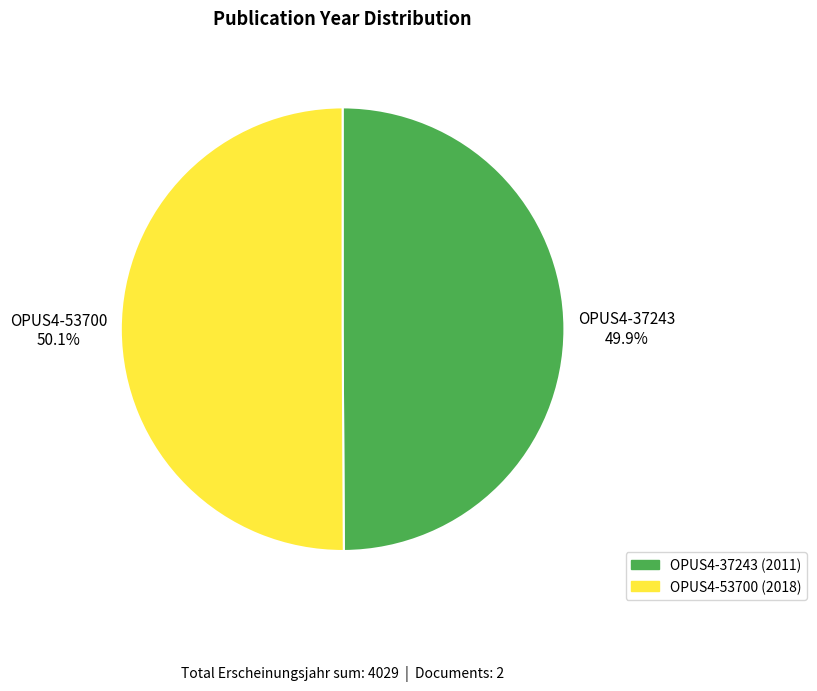

Does any single category account for the majority?

Yes